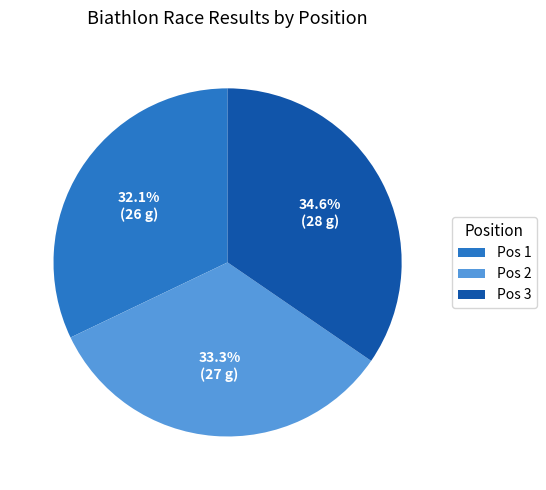

Combined, what portion of the pie is Pos 2 and Pos 3?

67.9%